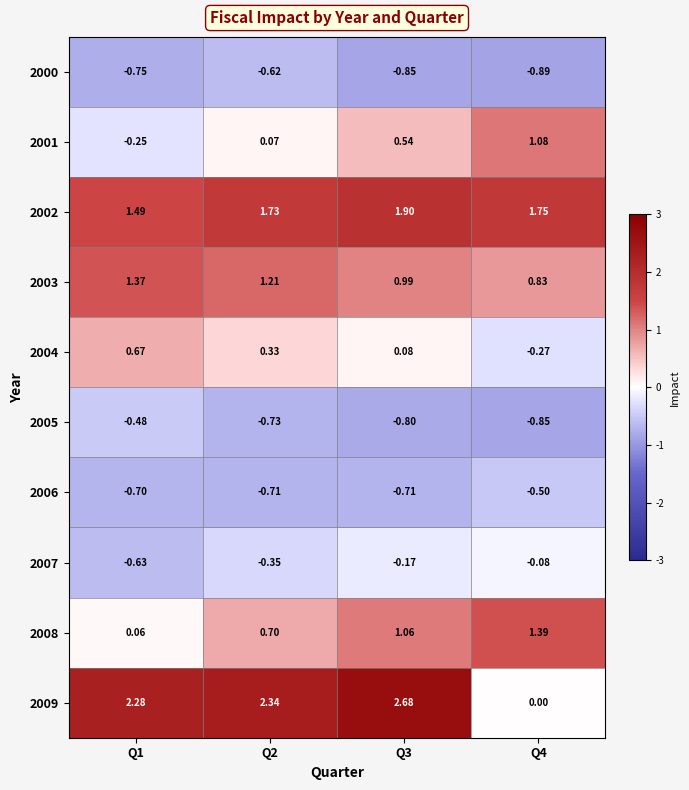

Is the value of 2004 at Q2 greater than the value of 2005 at Q1?

Yes